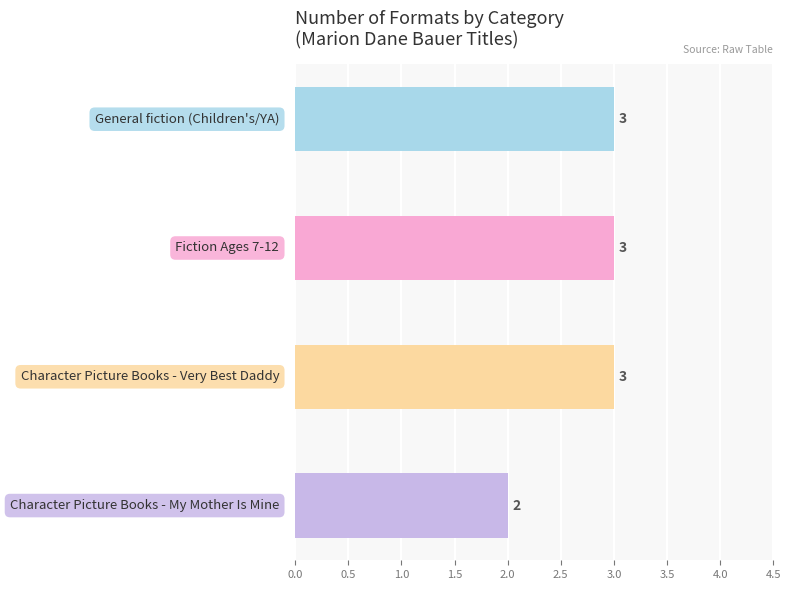

What value does the data have at Fiction Ages 7-12?

3